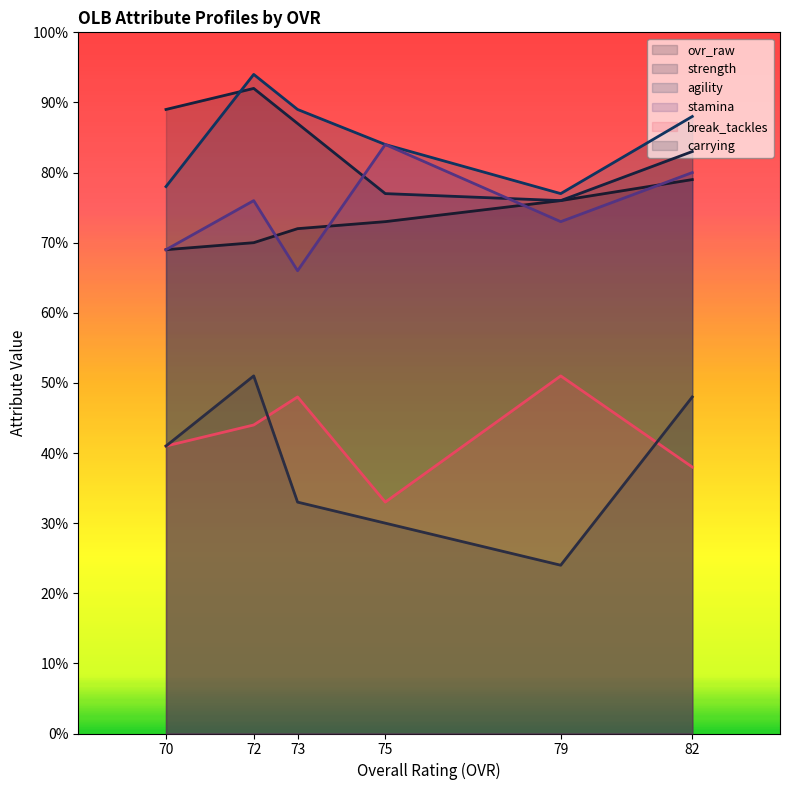

What is the spread (max minus min) of values at 79?

53